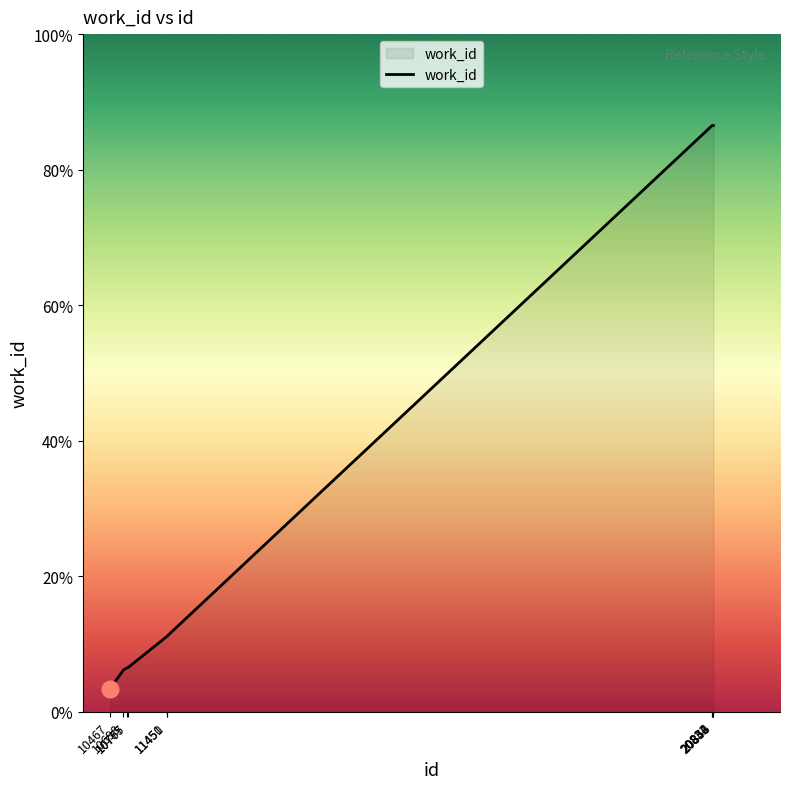

Reading left to right, extract all data points from this chart.

10467=4038	10698=4153	10767=4167	10775=4167	11450=4357	11451=4358	20832=7447	20834=7447	20846=7447	20853=7447